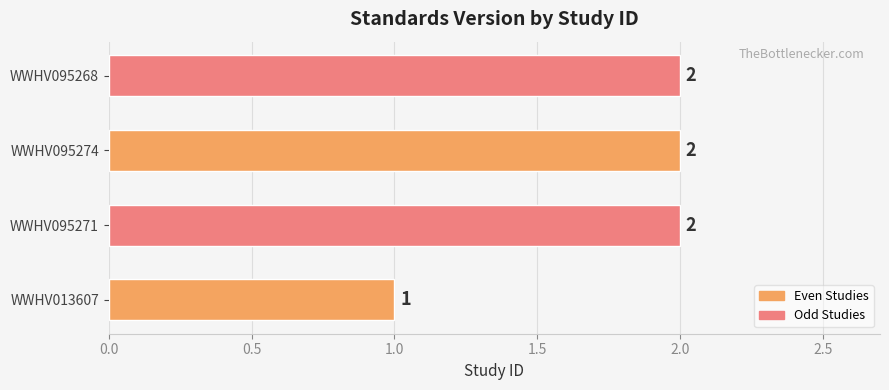

How many values are between 2 and 3?

3